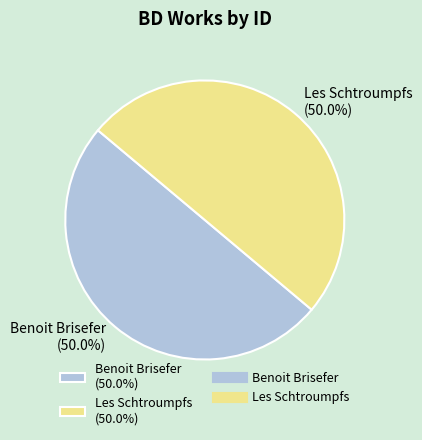

True or false: Les Schtroumpfs accounts for 43% of the total.

False